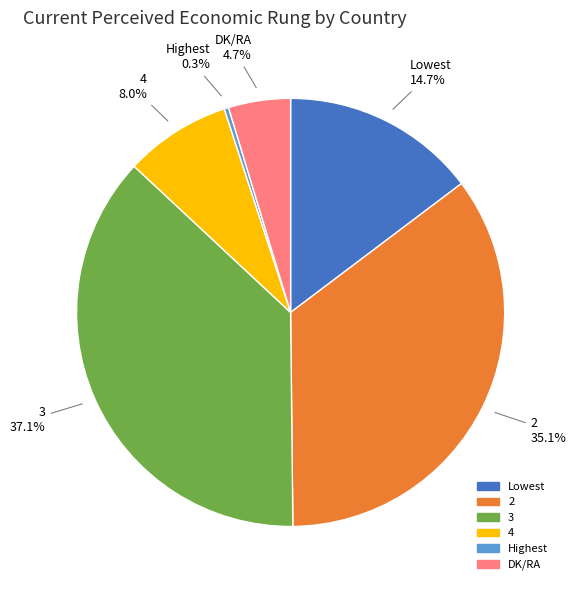

Does any single category account for the majority?

No